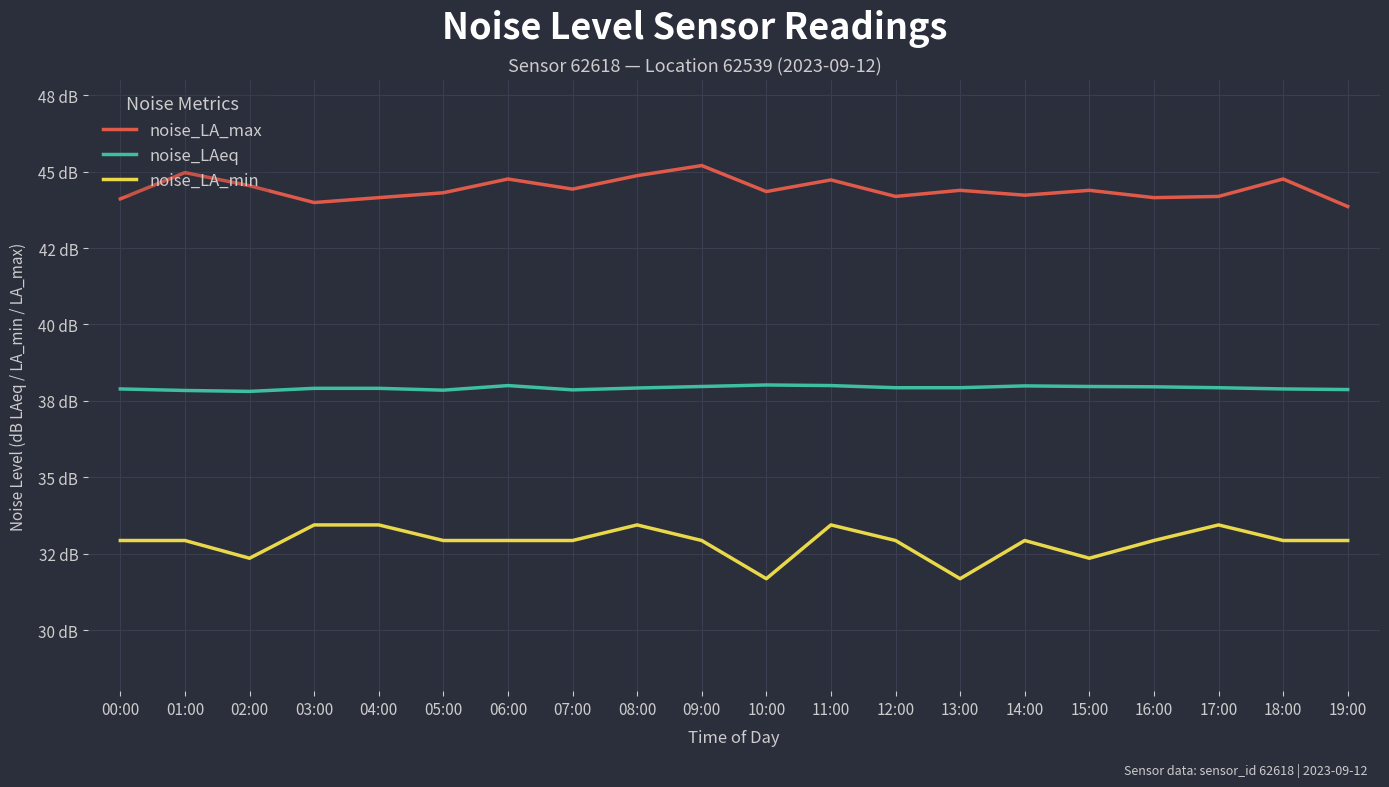

Does the chart display data point markers on the line(s)?

No